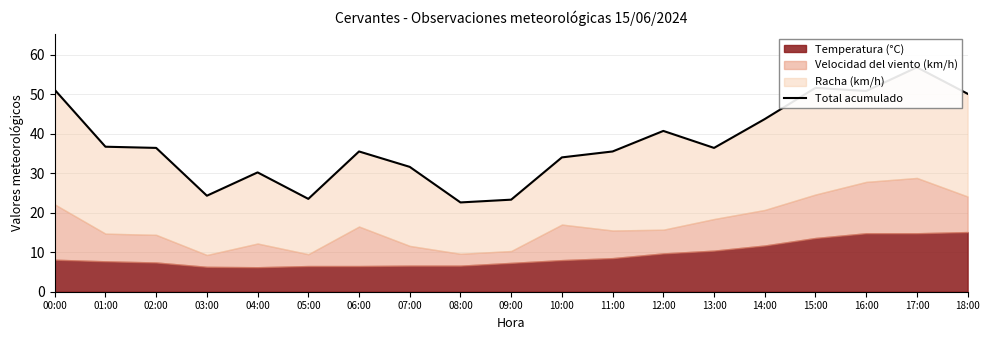

Is it true that the value at 00:00 is 51.1?

True